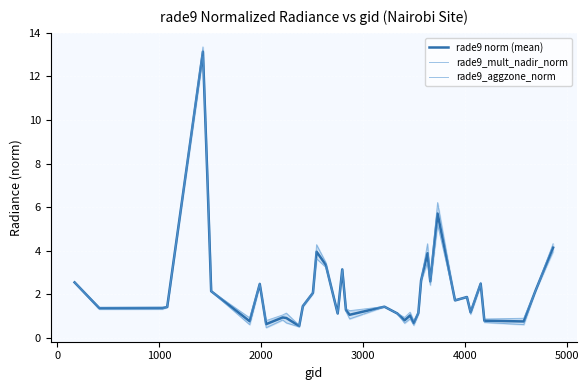

What is the highest value of the rade9 norm (mean) series?

13.1